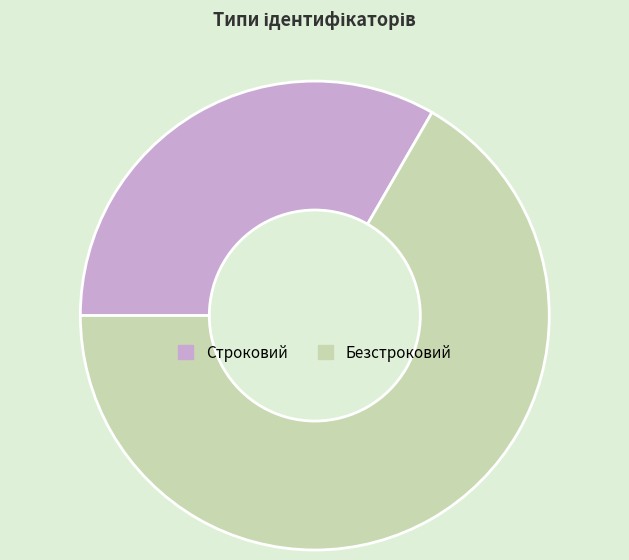

Which category has the biggest portion of the pie?

Безстроковий